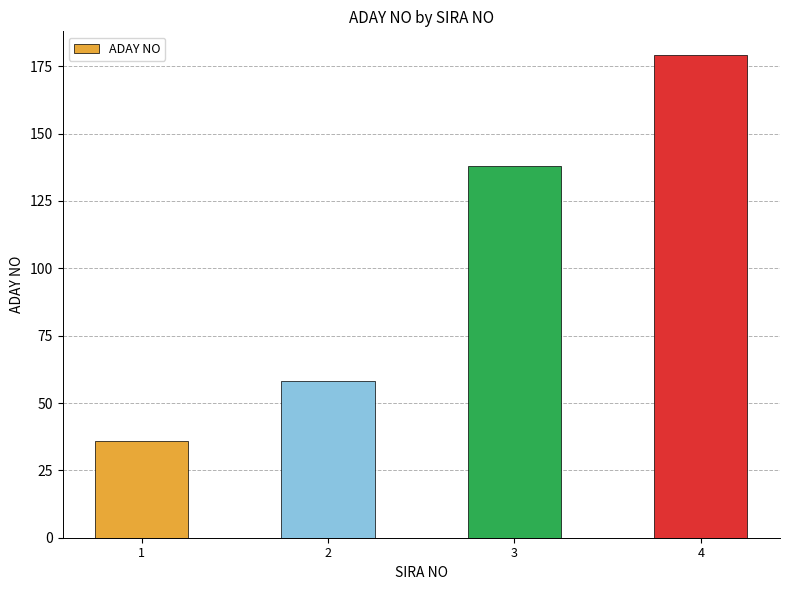

List the labels in order of value, smallest first.

1, 2, 3, 4